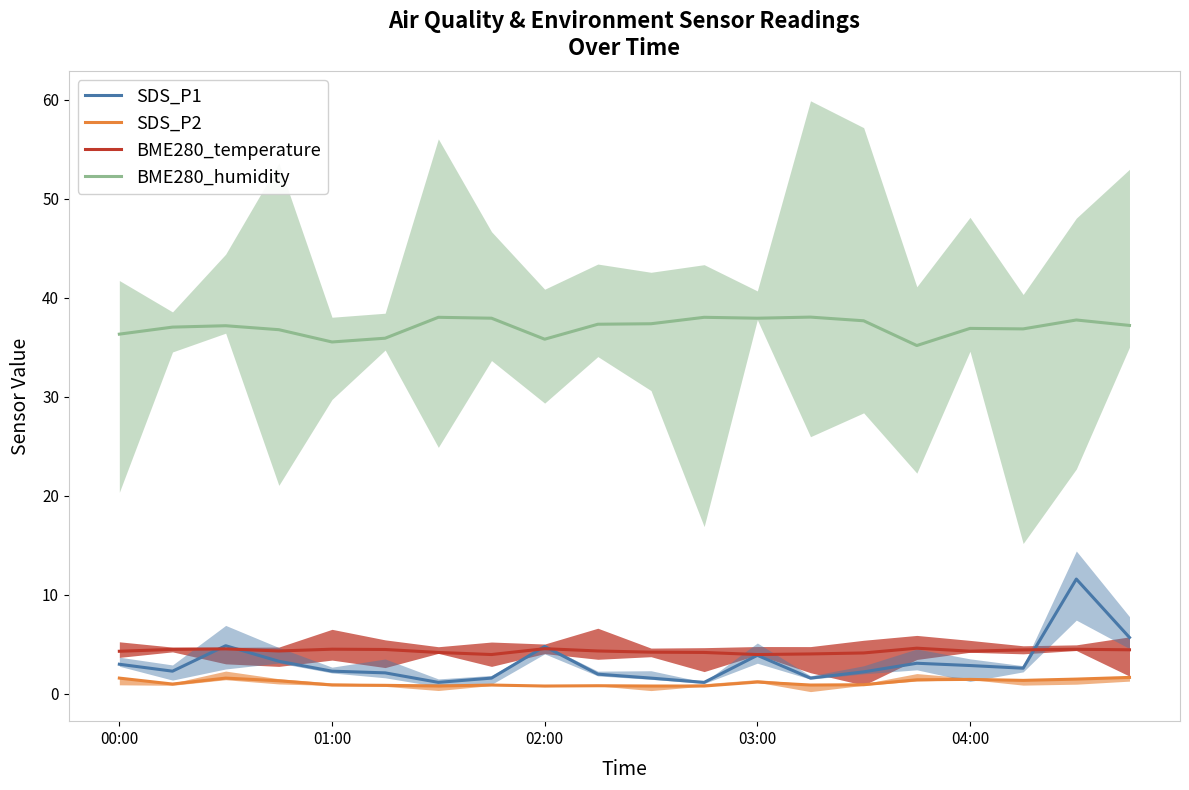

True or false: SDS_P2 and BME280_temperature cross at least once.

False